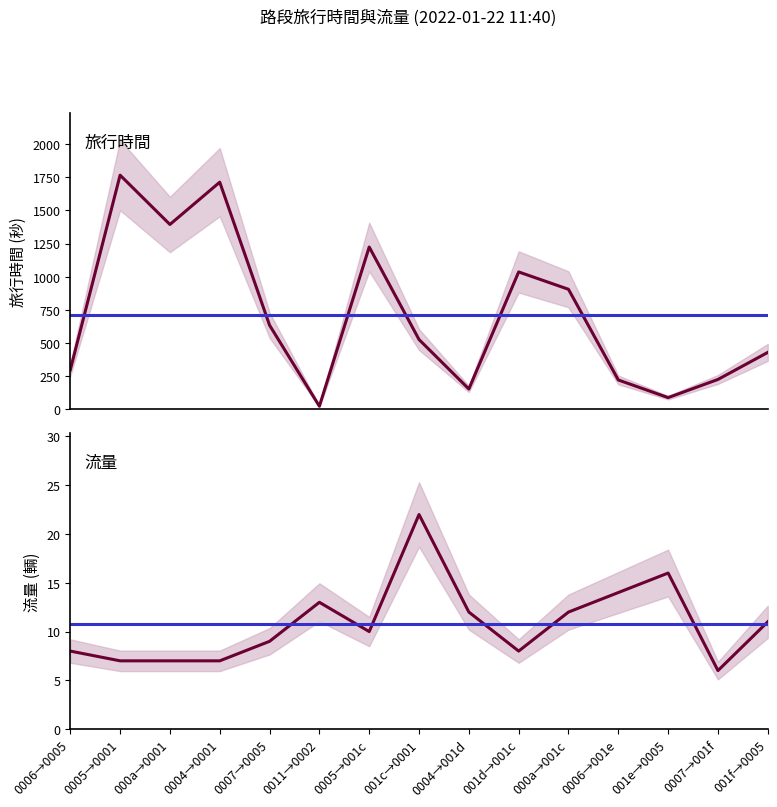

How many interior local peaks does the 旅行時間 series have?

4